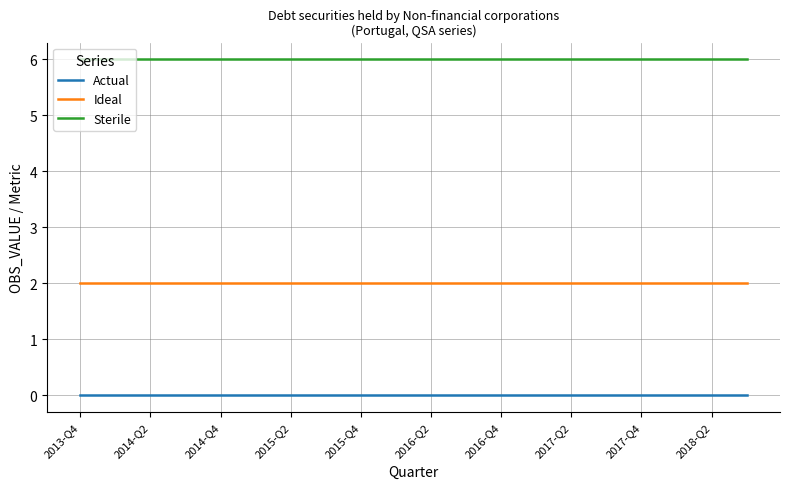

What is the greatest value displayed?

6